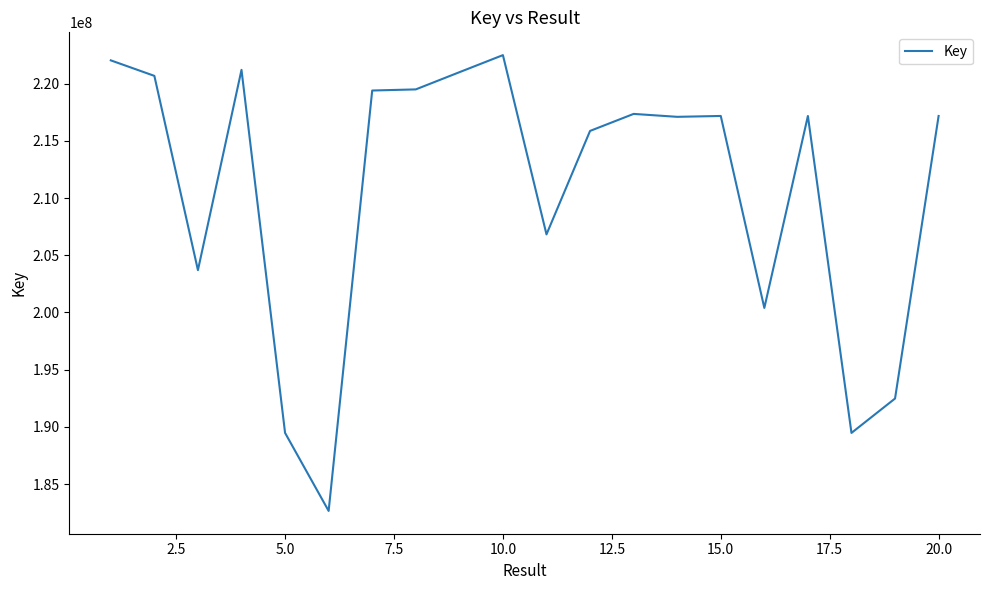

What is the difference between the maximum and minimum values?

39844919